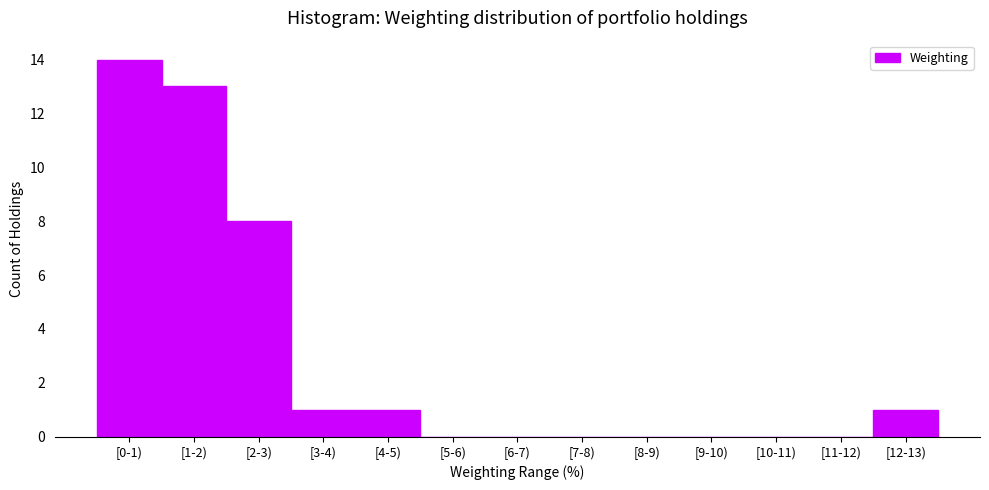

Reading right to left, list all the values displayed in this chart.

[12-13)=1	[11-12)=0	[10-11)=0	[9-10)=0	[8-9)=0	[7-8)=0	[6-7)=0	[5-6)=0	[4-5)=1	[3-4)=1	[2-3)=8	[1-2)=13	[0-1)=14